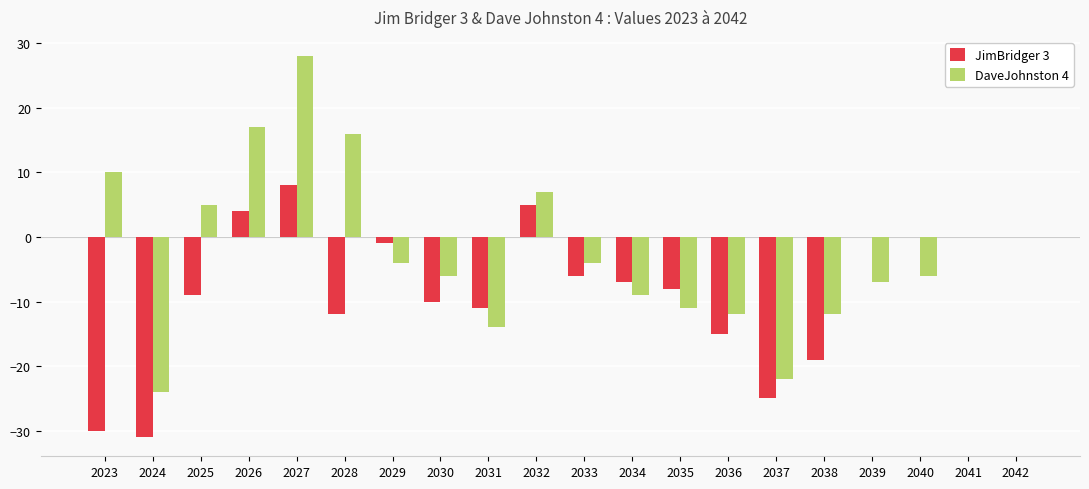

Reading left to right, list all the values displayed in this chart.

JimBridger 3: -30	-31	-9	4	8	-12	-1	-10	-11	5	-6	-7	-8	-15	-25	-19	0	0	0	0
DaveJohnston 4: 10	-24	5	17	28	16	-4	-6	-14	7	-4	-9	-11	-12	-22	-12	-7	-6	0	0